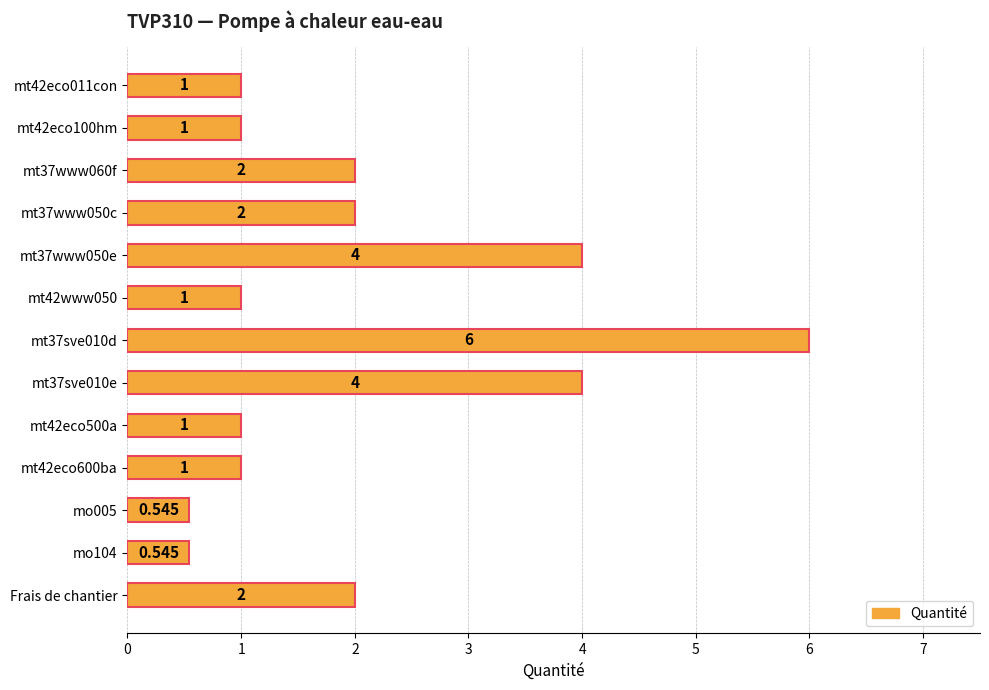

List the labels in order of value, largest first.

mt37sve010d, mt37www050e, mt37sve010e, mt37www060f, mt37www050c, Frais de chantier, mt42eco011con, mt42eco100hm, mt42www050, mt42eco500a, mt42eco600ba, mo005, mo104